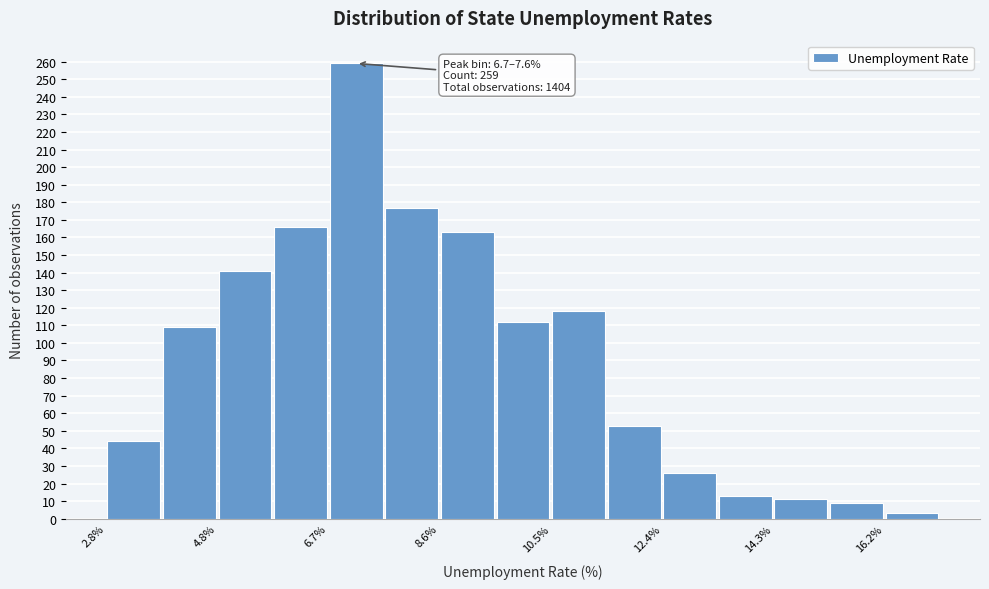

Which range on the x-axis has the tallest bar?

6.6 to 7.6